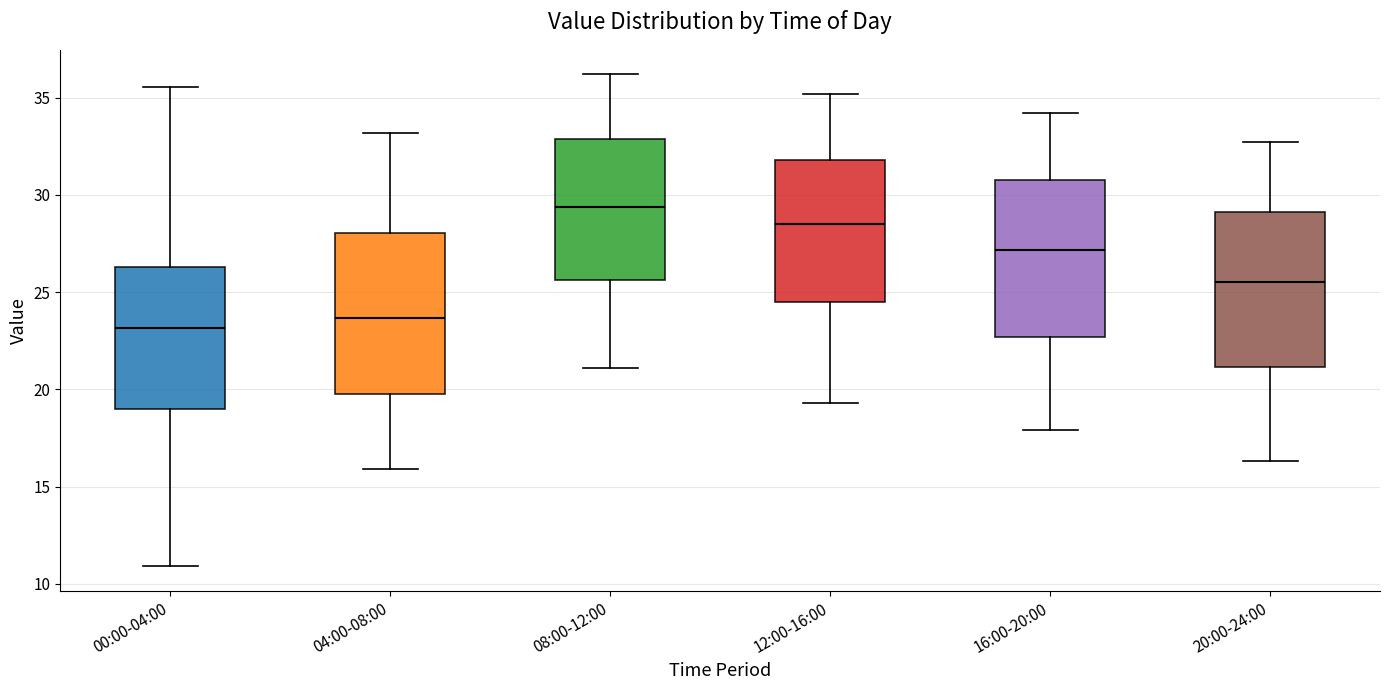

Reading left to right, read every box against the y-axis: the position of its median line, the range the box covers, and the ends of its whiskers. The values are not printed on the chart, so give them approximately, as read against the axis.

00:00-04:00: median 23.0, box 19.0 to 26.5, whiskers 11.0 to 35.5
04:00-08:00: median 23.5, box 20.0 to 28.0, whiskers 16.0 to 33.0
08:00-12:00: median 29.5, box 25.5 to 33.0, whiskers 21.0 to 36.0
12:00-16:00: median 28.5, box 24.5 to 32.0, whiskers 19.5 to 35.0
16:00-20:00: median 27.0, box 22.5 to 31.0, whiskers 18.0 to 34.0
20:00-24:00: median 25.5, box 21.0 to 29.0, whiskers 16.5 to 32.5